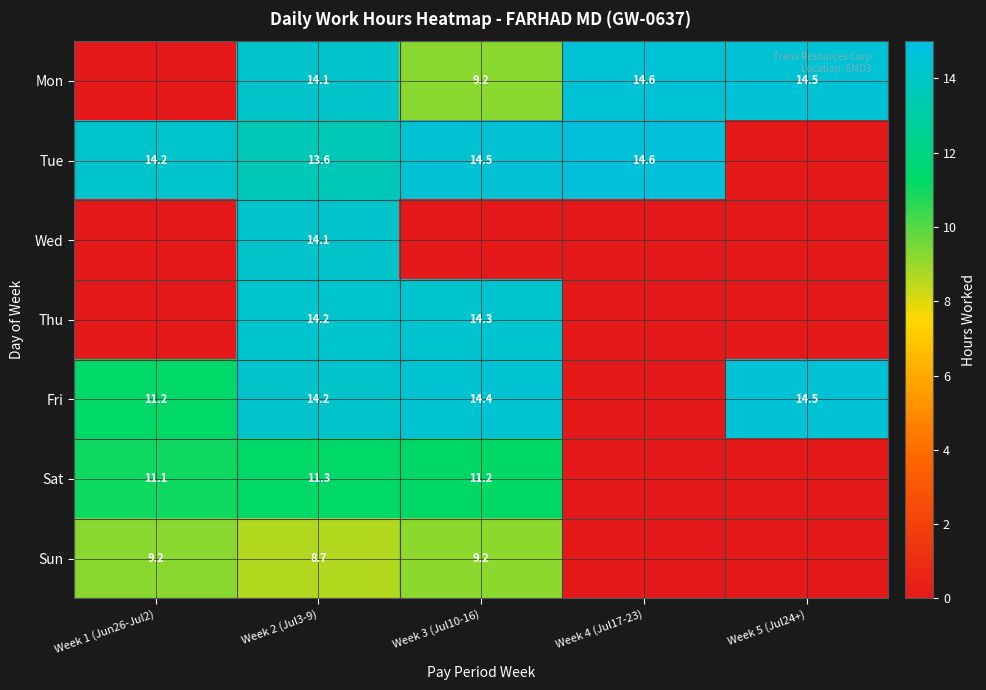

What is the sum of the Mon values at Week 4 (Jul17-23) and Week 2 (Jul3-9)?

28.7